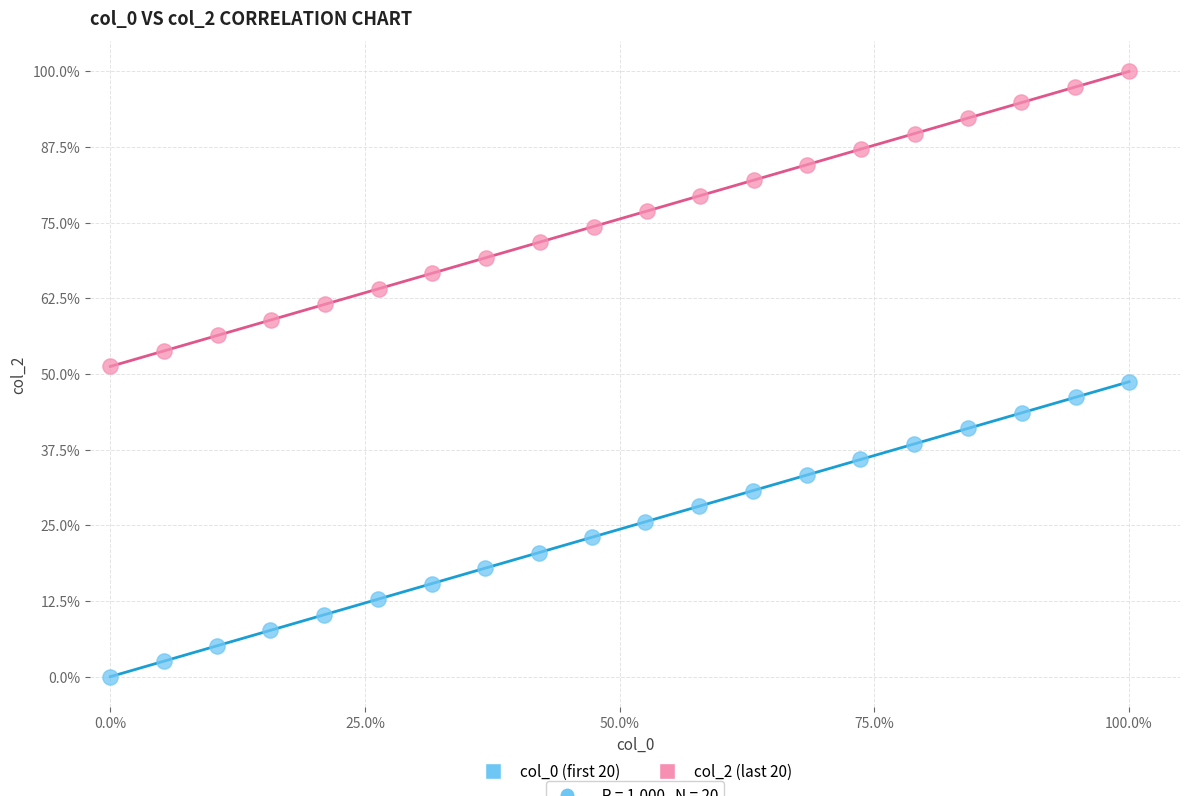

Which series reaches the maximum Y coordinate?

col_2 (last 20)